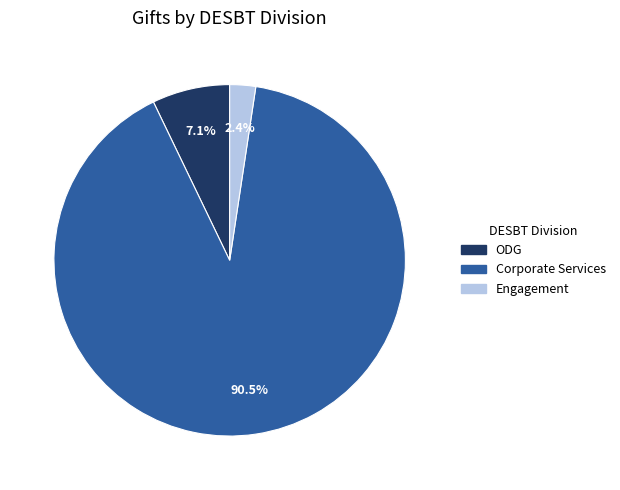

How many slices are in this pie chart?

3